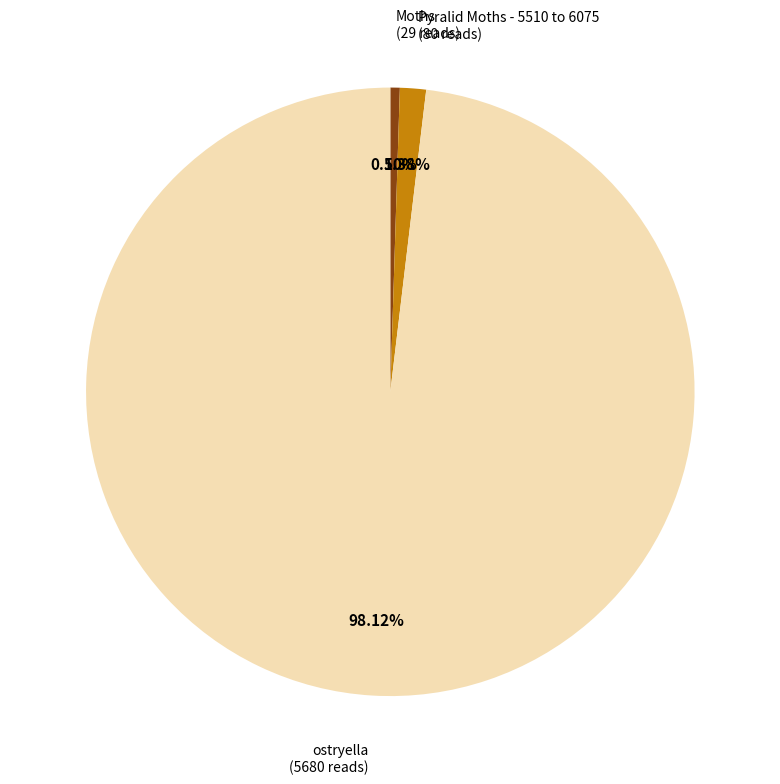

What percentage is NOT represented by Moths?

99.5%